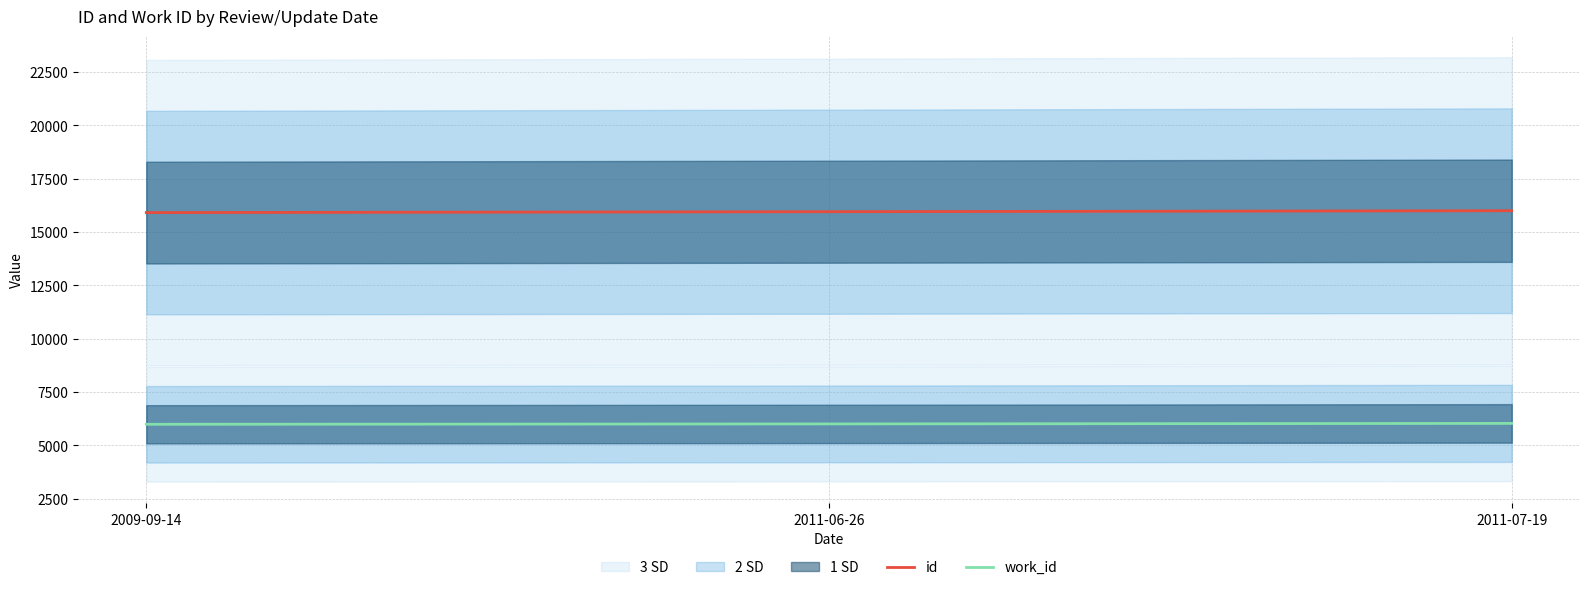

At how many categories does at least one series exceed 8648?

3